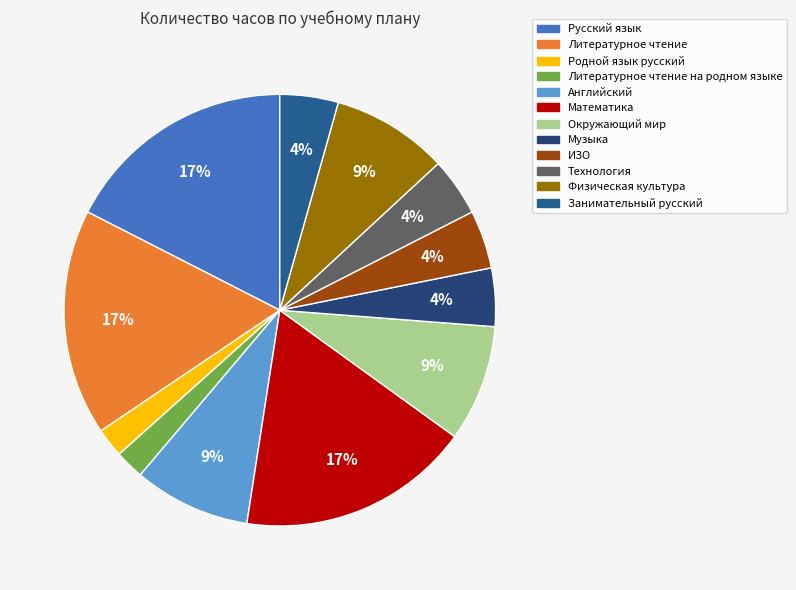

Rank the categories by value from lowest to highest.

Родной язык русский, Литературное чтение на родном языке, Музыка, ИЗО, Технология, Занимательный русский, Английский, Окружающий мир, Физическая культура, Литературное чтение, Русский язык, Математика